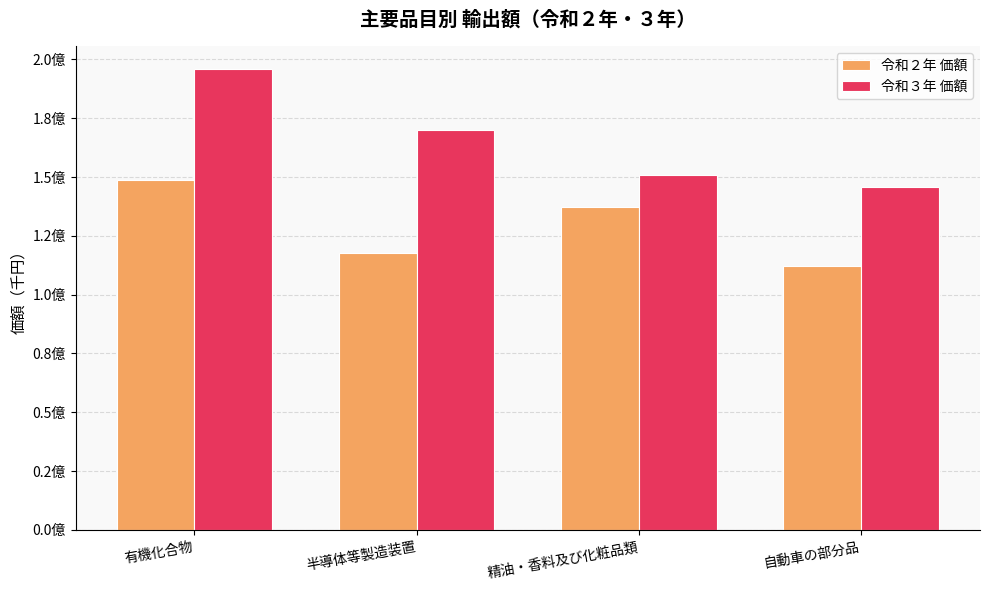

What are all the series names shown in the legend?

令和２年 価額, 令和３年 価額